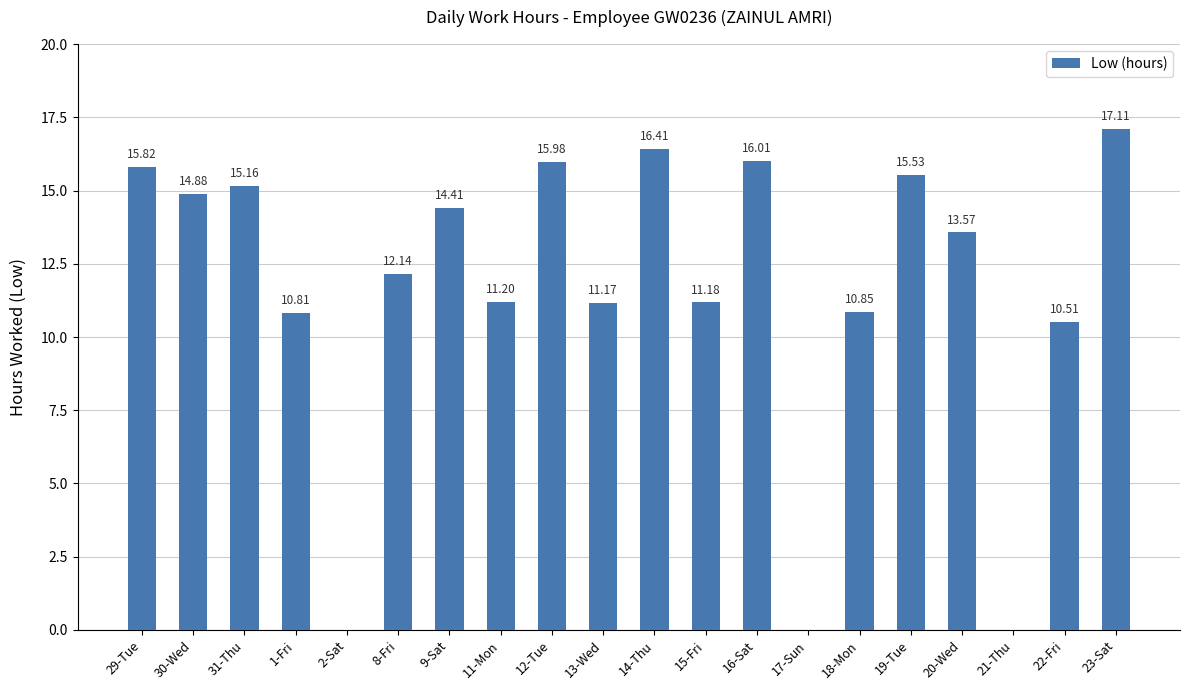

At which label is the value closest to 8?

22-Fri